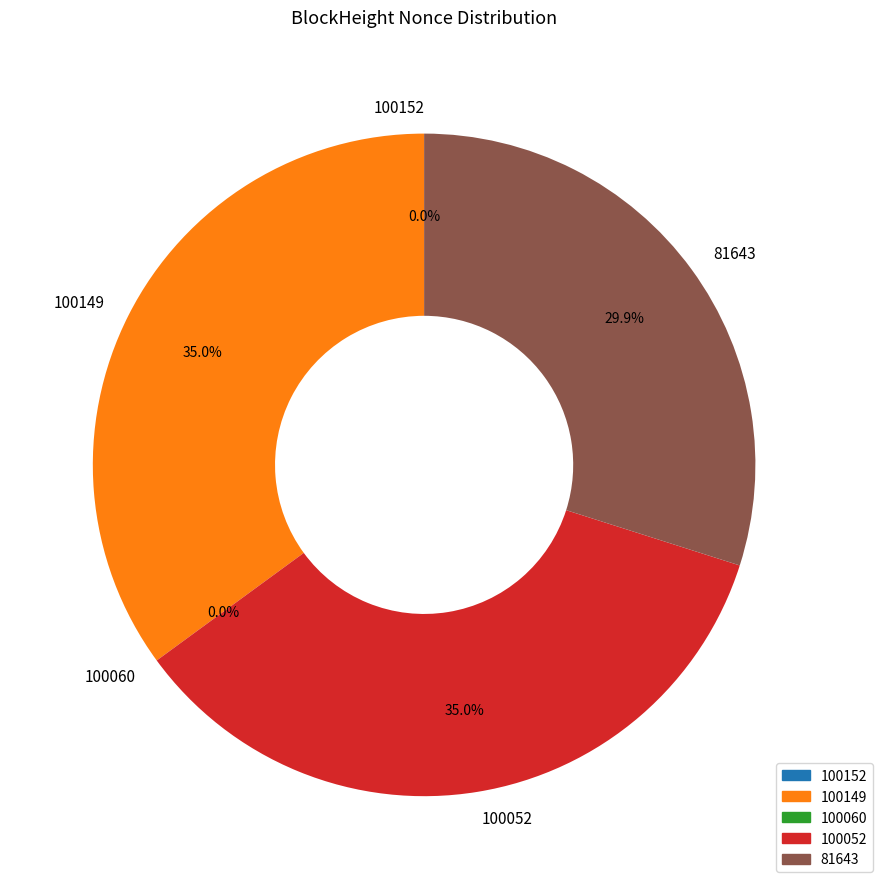

Between 81643 and 100149, which is larger?

100149